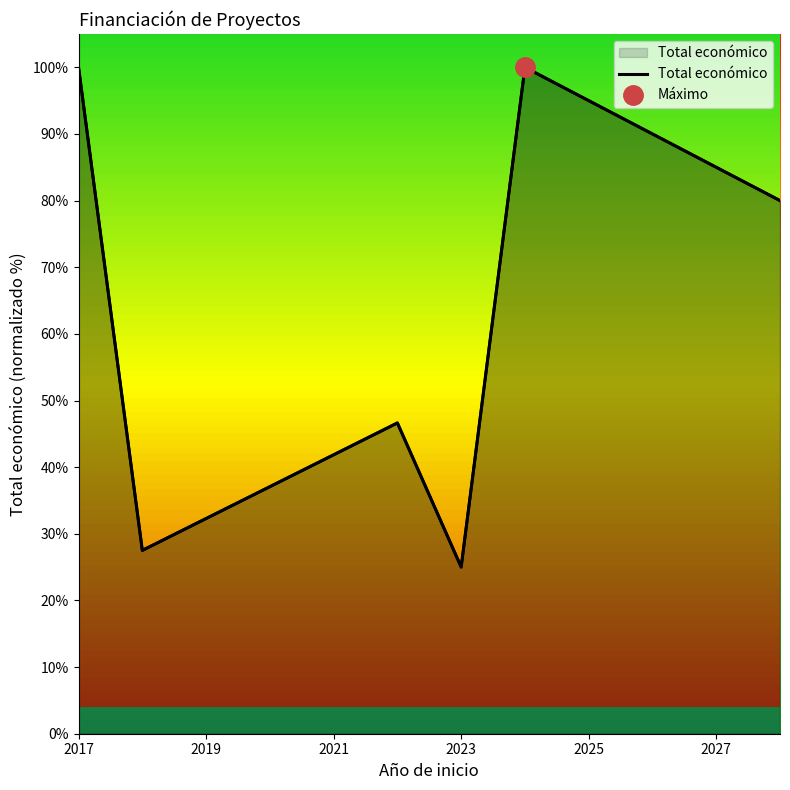

At which category does the chart reach its peak across all series?

2017